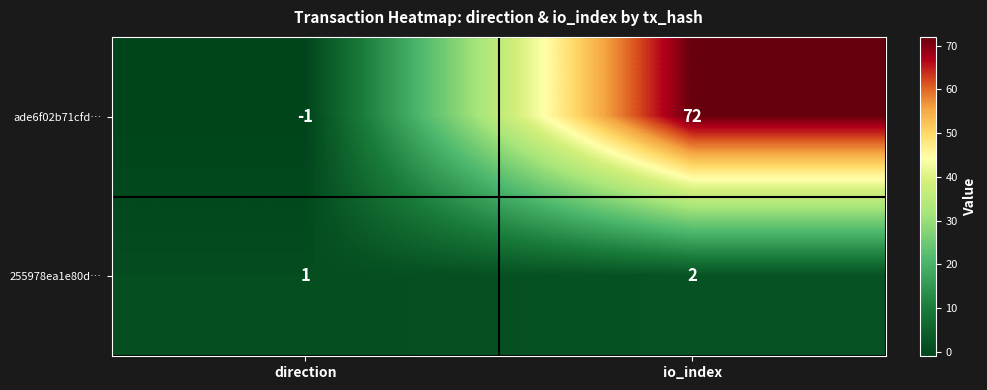

At which label is 255978ea1e80d… closest to 1?

direction